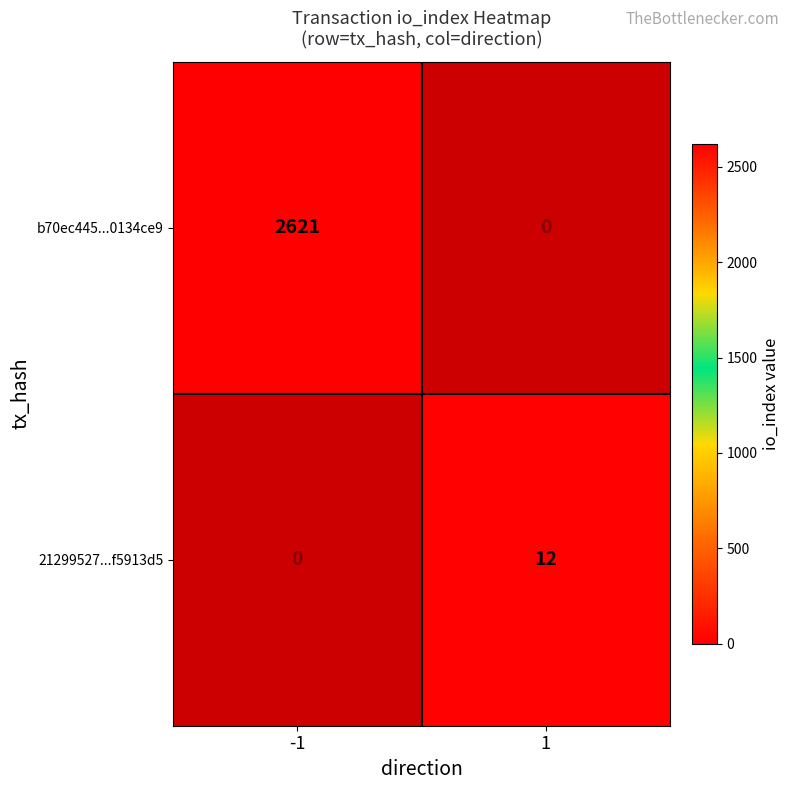

What is the sum of the b70ec445...0134ce9 values at 1 and -1?

2621